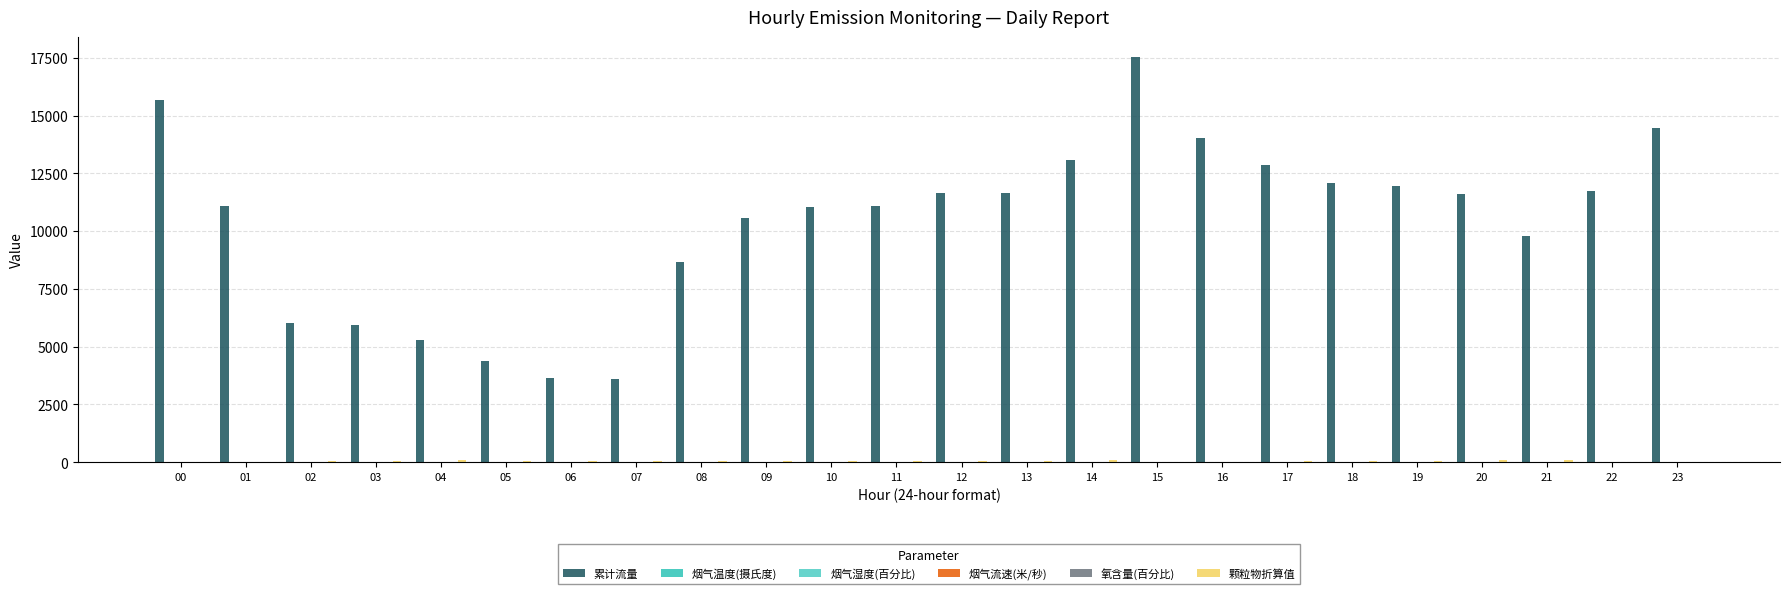

How many groups of bars are there?

24